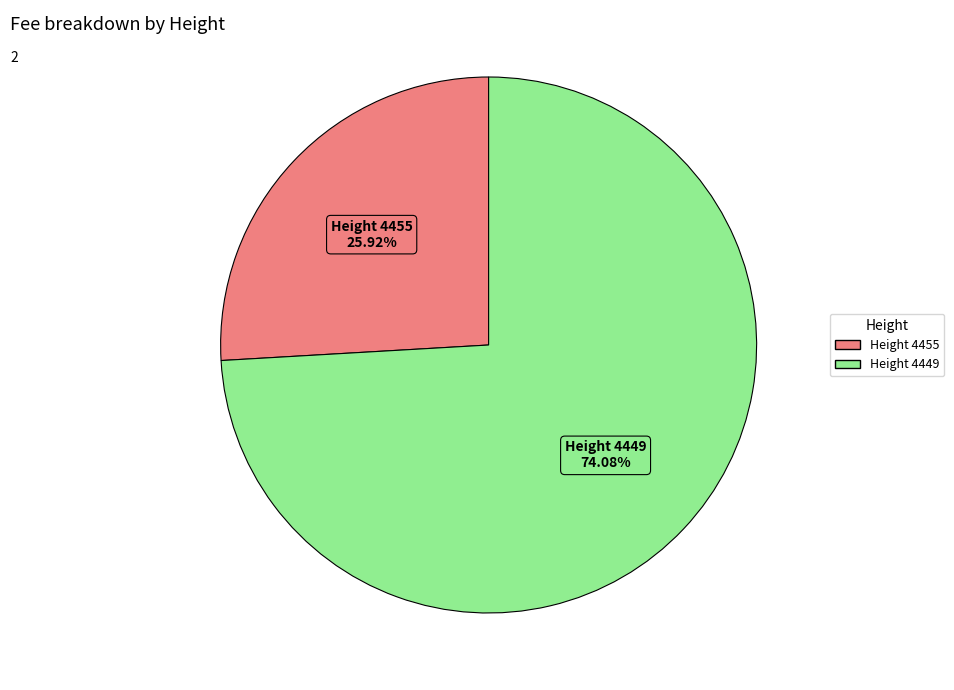

Does any single category account for the majority?

Yes